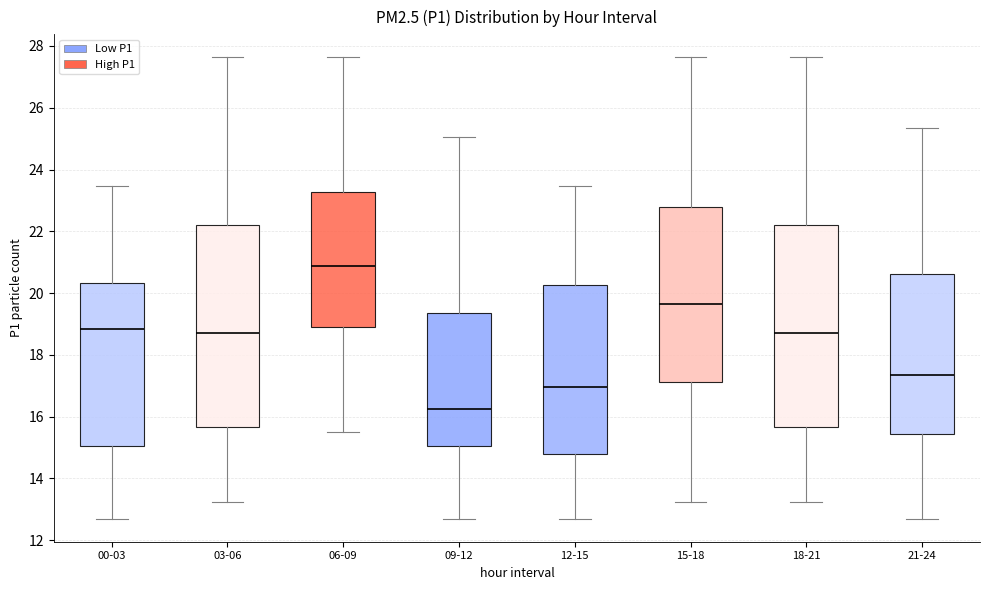

Where is the lower edge of the box for 06-09 on the y-axis? The values are not printed on the chart, so give them approximately, as read against the axis.

18.8